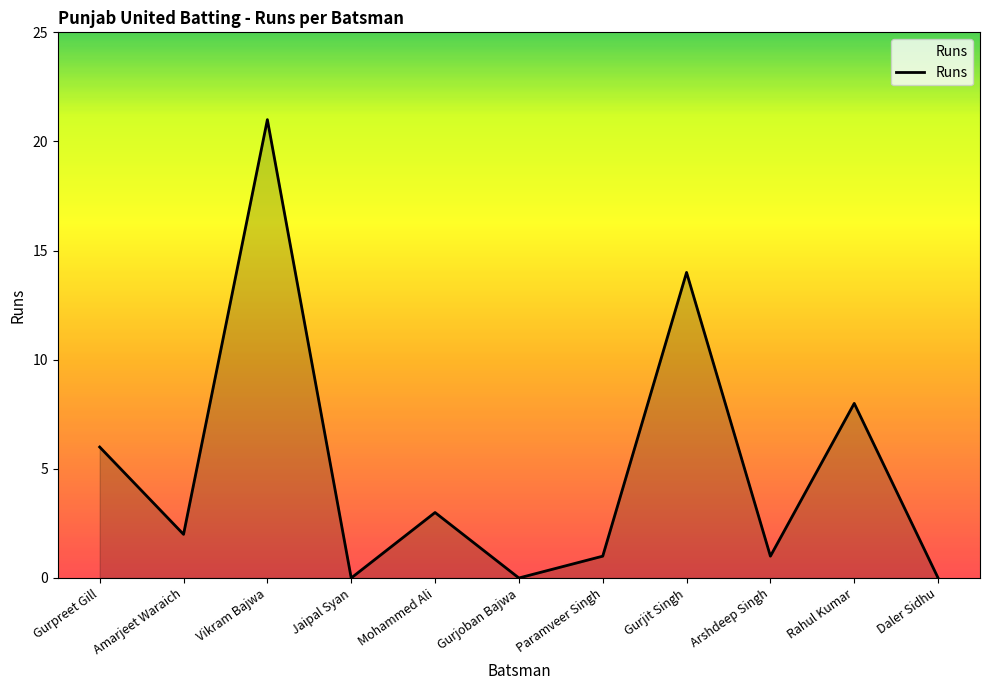

Reading left to right, list all the values displayed in this chart.

Gurpreet Gill=6	Amarjeet Waraich=2	Vikram Bajwa=21	Jaipal Syan=0	Mohammed Ali=3	Gurjoban Bajwa=0	Paramveer Singh=1	Gurjit Singh=14	Arshdeep Singh=1	Rahul Kumar=8	Daler Sidhu=0